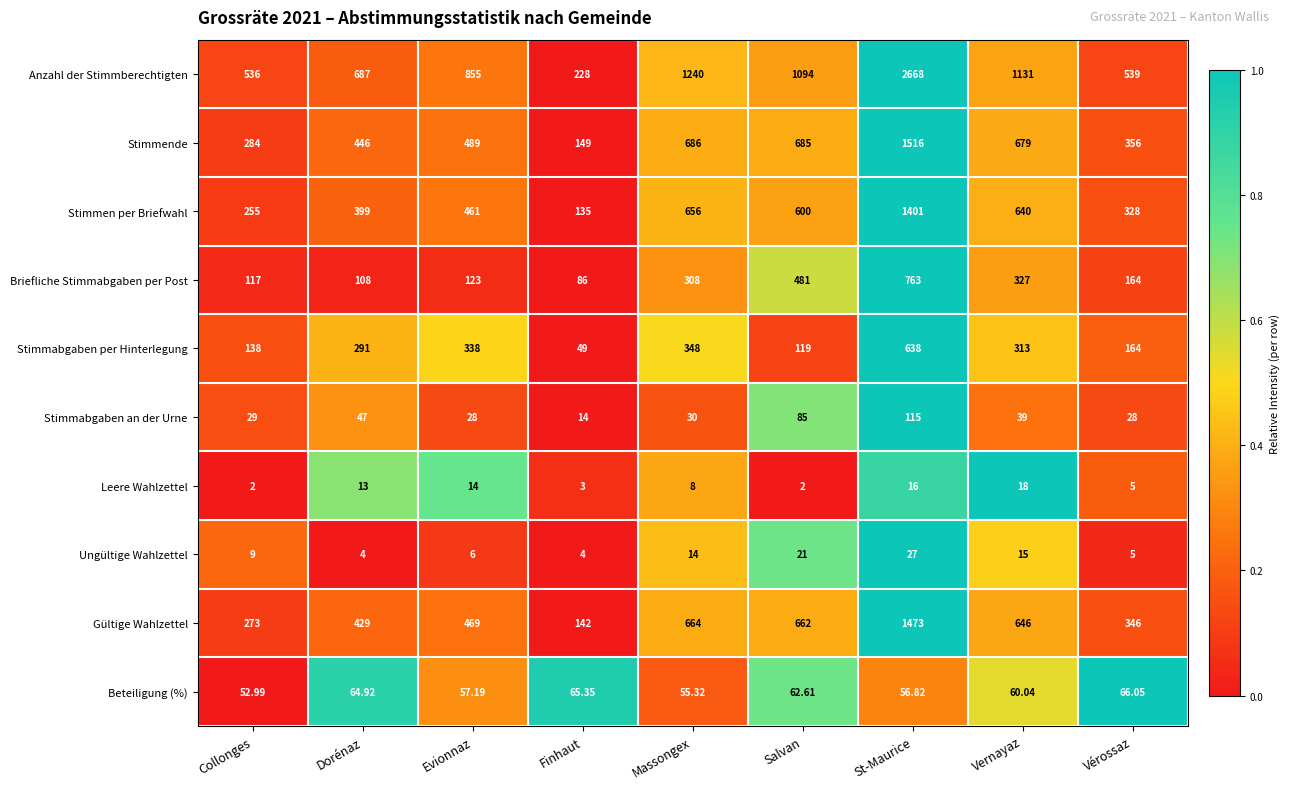

At which category is the sum across all series the highest?

St-Maurice